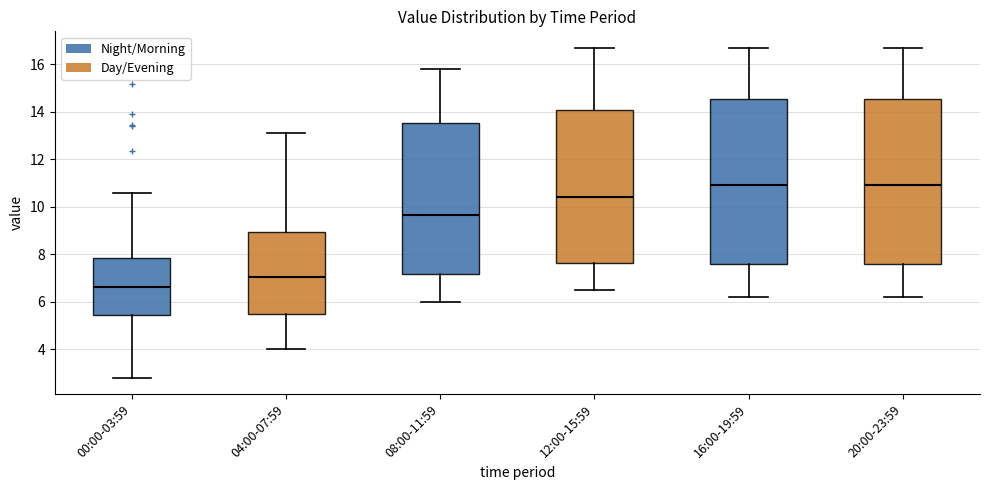

Reading left to right, transcribe this box plot: for each box, give where its median line is, the range the box spans, and where its two whiskers end, as read against the y-axis. The values are not printed on the chart, so give them approximately, as read against the axis.

00:00-03:59: median 6.6, box 5.4 to 7.8, whiskers 2.8 to 10.6
04:00-07:59: median 7.0, box 5.4 to 9.0, whiskers 4.0 to 13.2
08:00-11:59: median 9.6, box 7.2 to 13.6, whiskers 6.0 to 15.8
12:00-15:59: median 10.4, box 7.6 to 14.0, whiskers 6.6 to 16.8
16:00-19:59: median 11.0, box 7.6 to 14.6, whiskers 6.2 to 16.8
20:00-23:59: median 11.0, box 7.6 to 14.6, whiskers 6.2 to 16.8